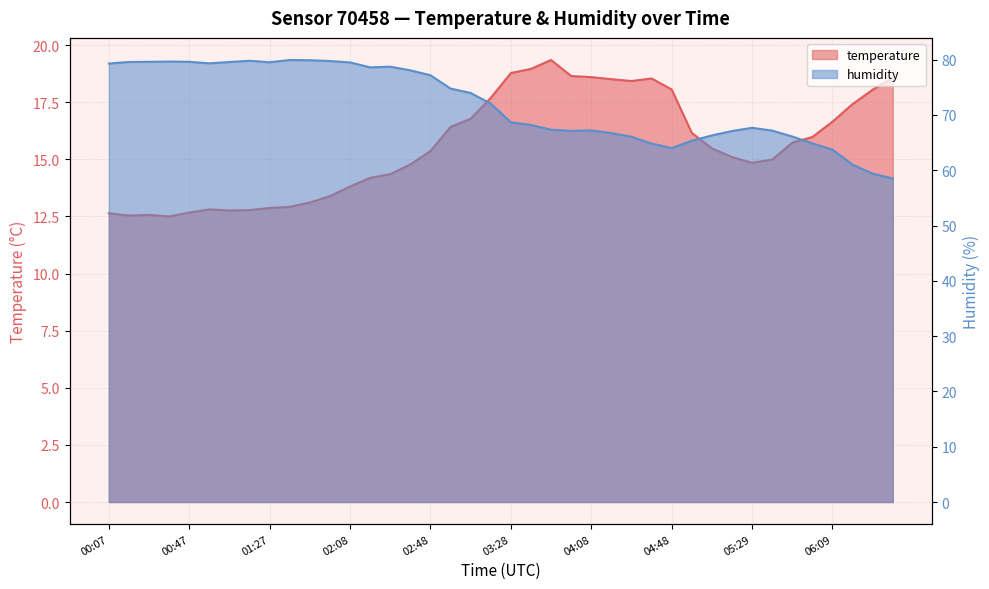

Is the value of temperature at 02:48 greater than the value of humidity at 05:59?

No